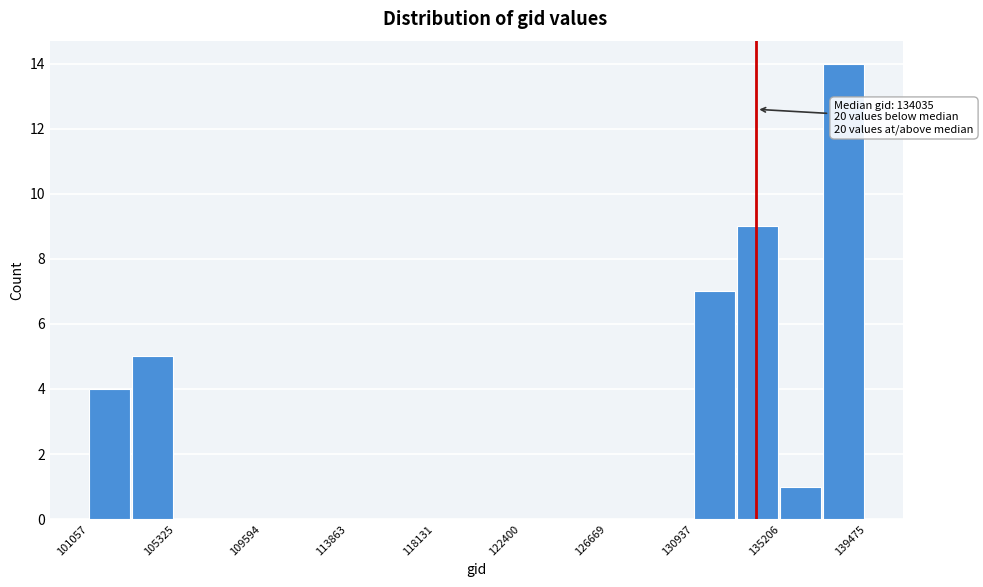

Which range on the x-axis has the tallest bar?

137500 to 139500